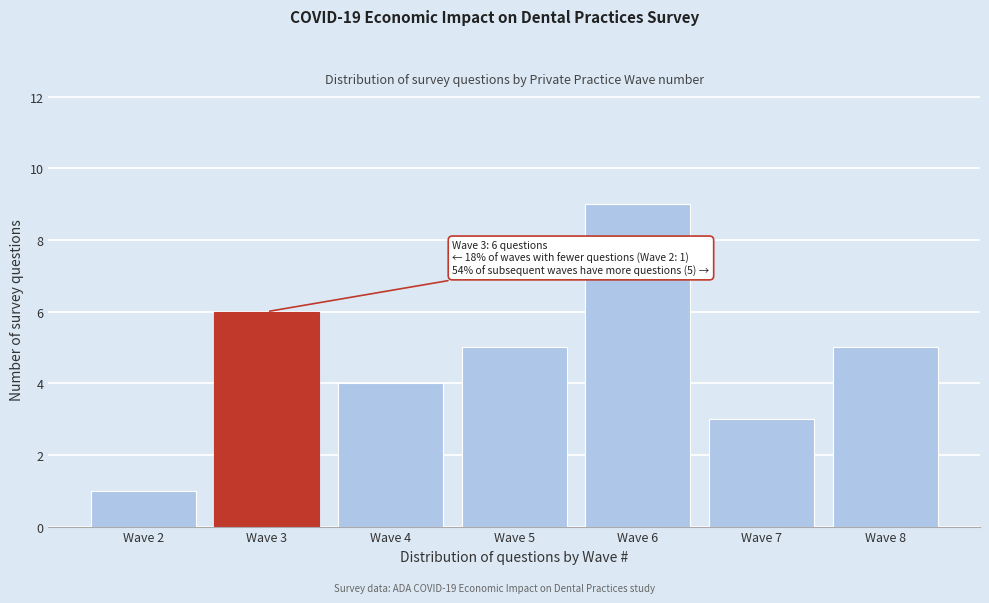

Reading right to left, extract all data points from this chart.

Wave 8=5	Wave 7=3	Wave 6=9	Wave 5=5	Wave 4=4	Wave 3=6	Wave 2=1